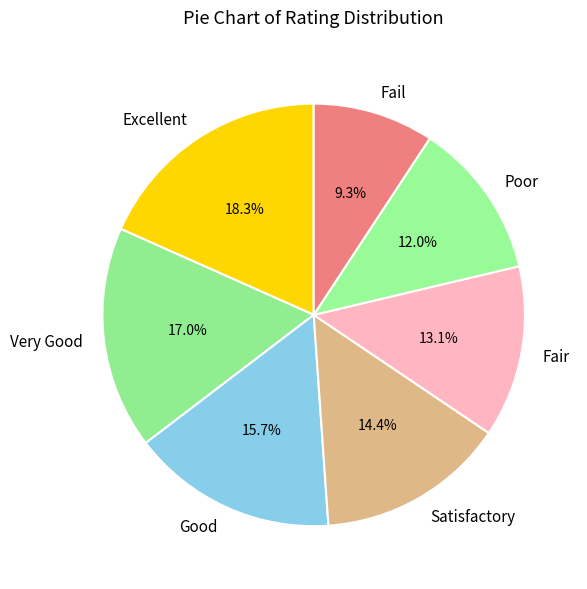

How many slices are in this pie chart?

7